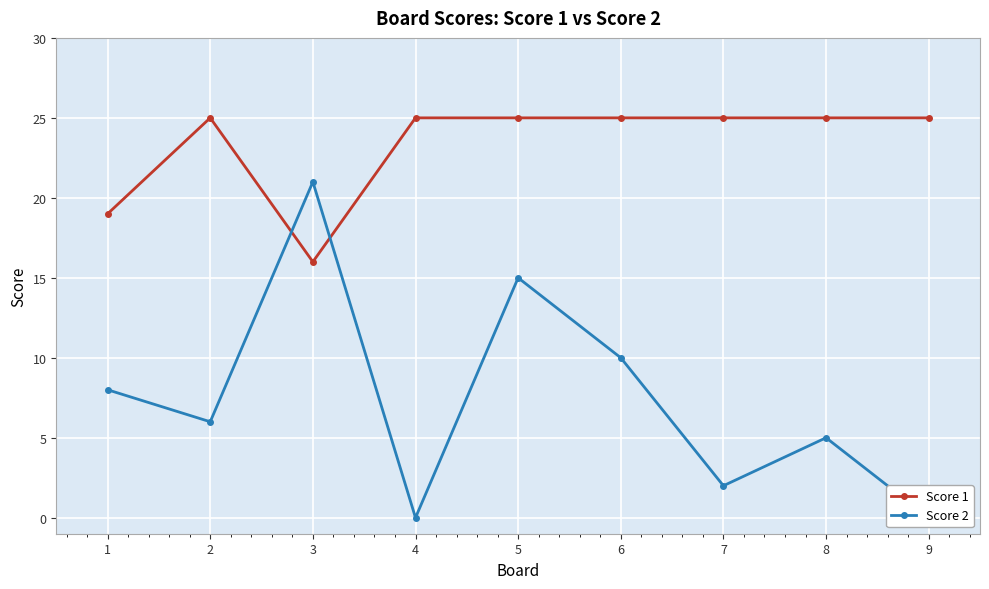

At which label does Score 2 reach its minimum?

4